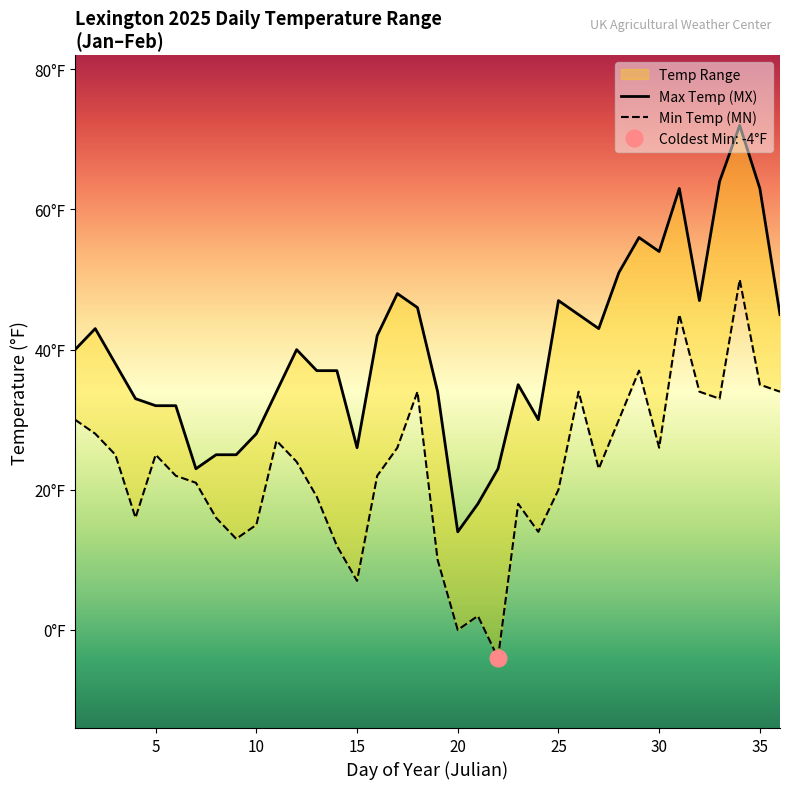

What is the value of the Max Temp (MX) point at the 35th from the left?

63